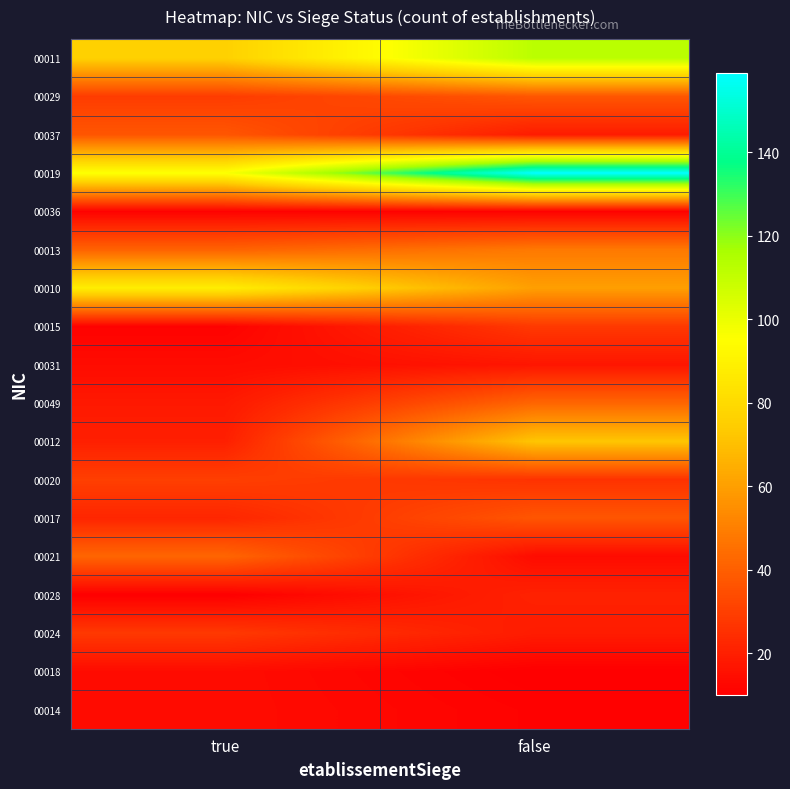

At how many categories does at least one series exceed 22?

2